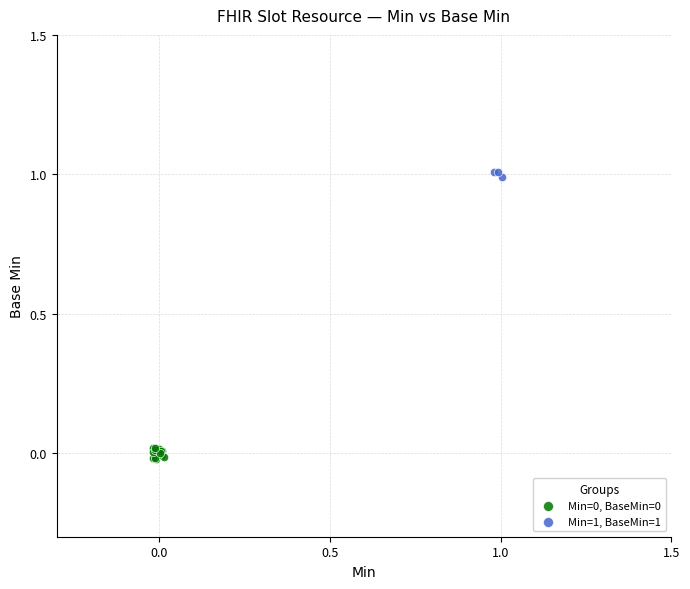

Which series contains the highest Y value?

Min=1, BaseMin=1